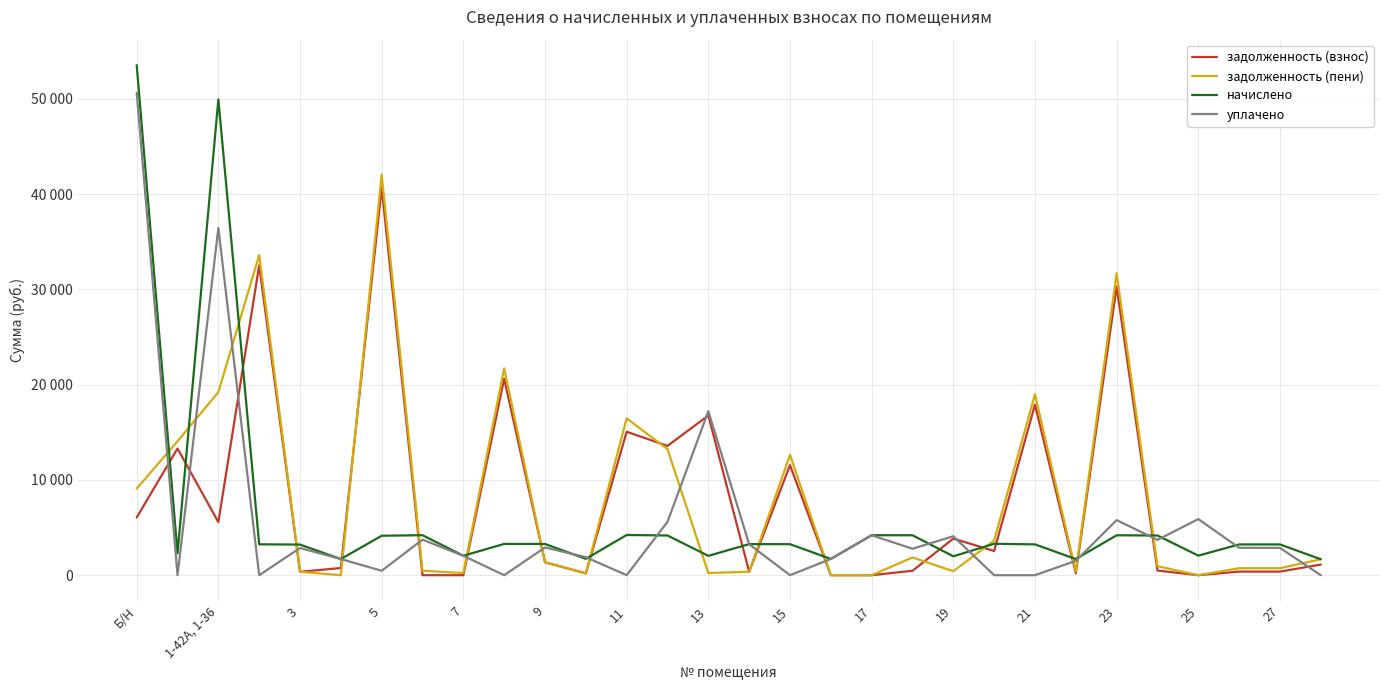

Does the chart have visible grid lines?

Yes